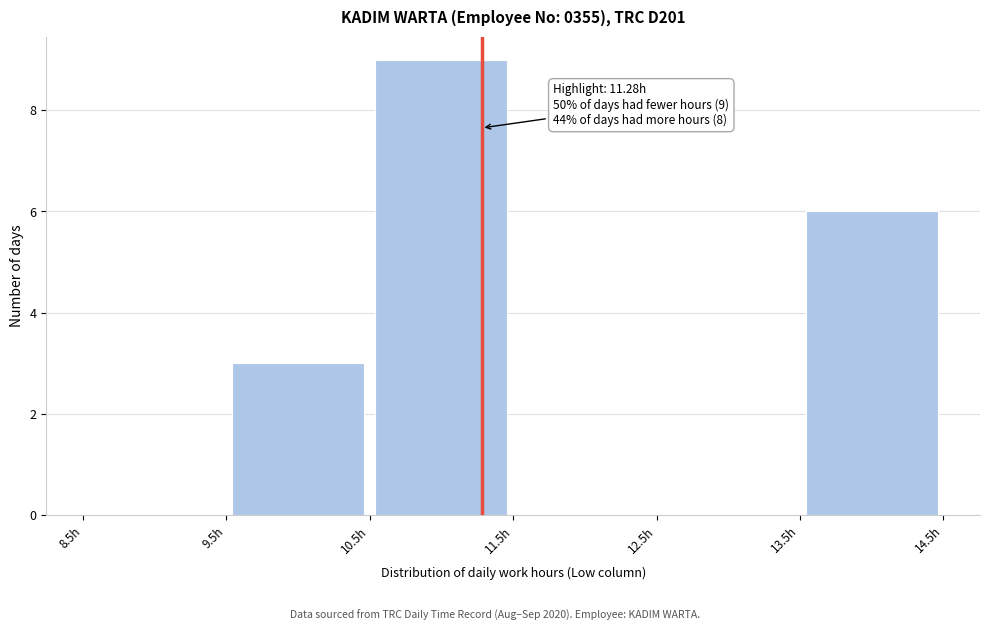

Which range on the x-axis has the tallest bar?

10.5 to 11.5